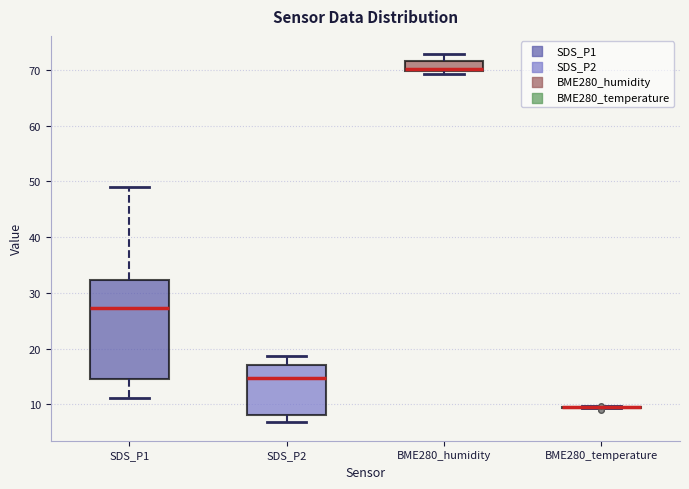

Reading left to right, read every box against the y-axis: the position of its median line, the range the box covers, and the ends of its whiskers. The values are not printed on the chart, so give them approximately, as read against the axis.

SDS_P1: median 27, box 15 to 32, whiskers 11 to 49
SDS_P2: median 15, box 8 to 17, whiskers 7 to 19
BME280_humidity: median 70 (just above the box's lower edge), box 70 to 72, whiskers 69 to 73
BME280_temperature: box collapsed to a line at 9, whiskers 9 to 10